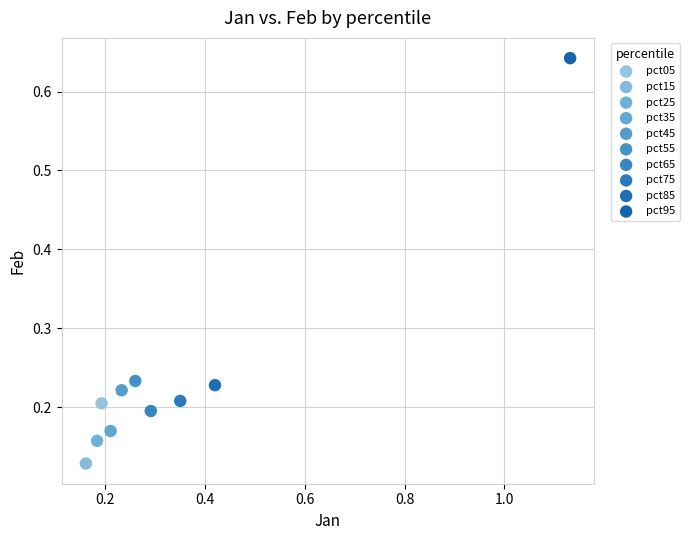

Which series reaches the minimum Y coordinate?

pct15